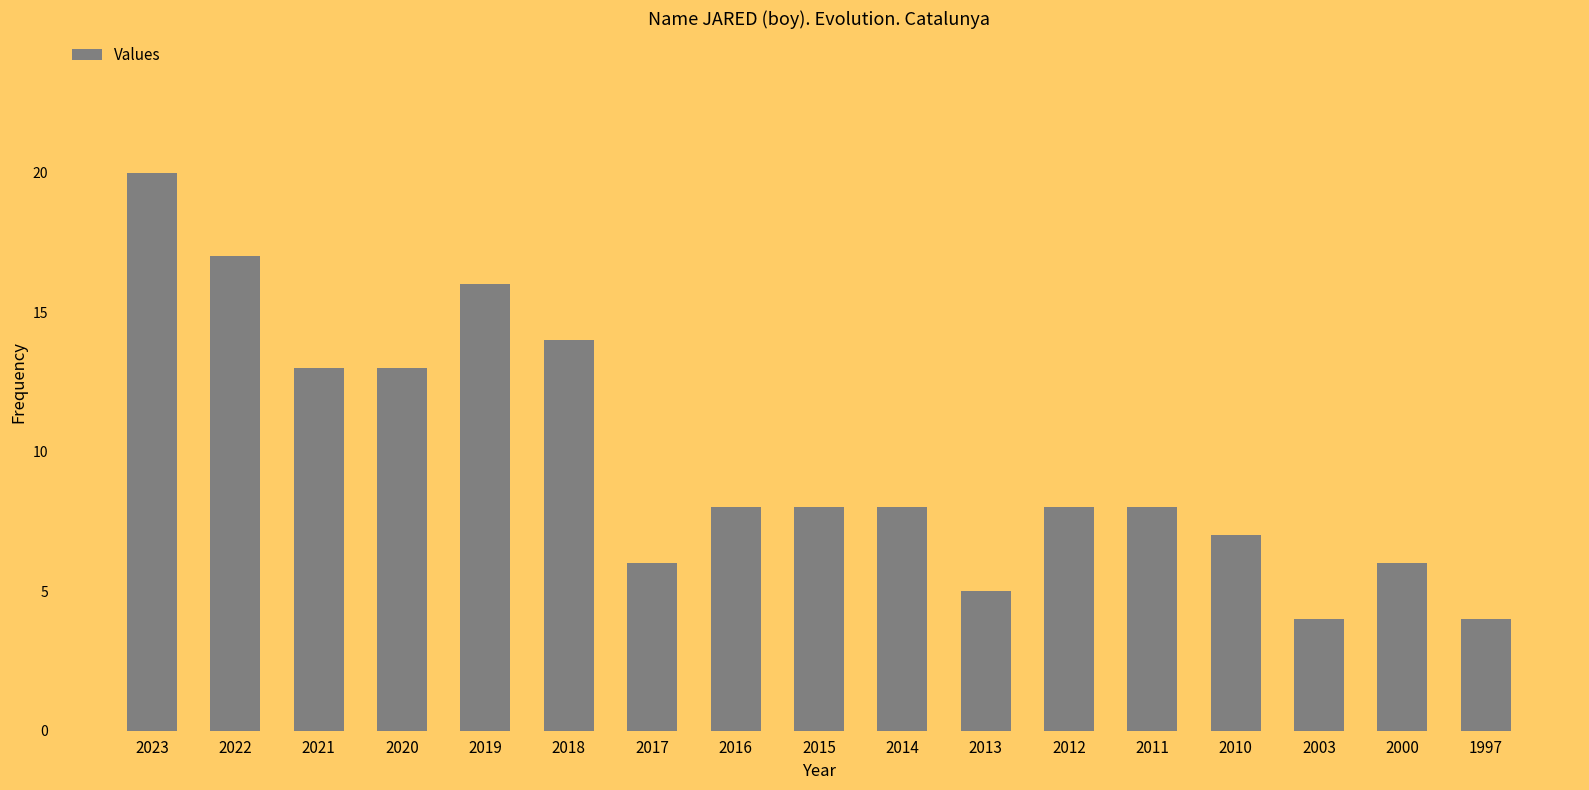

What is the difference between the maximum and minimum values?

16